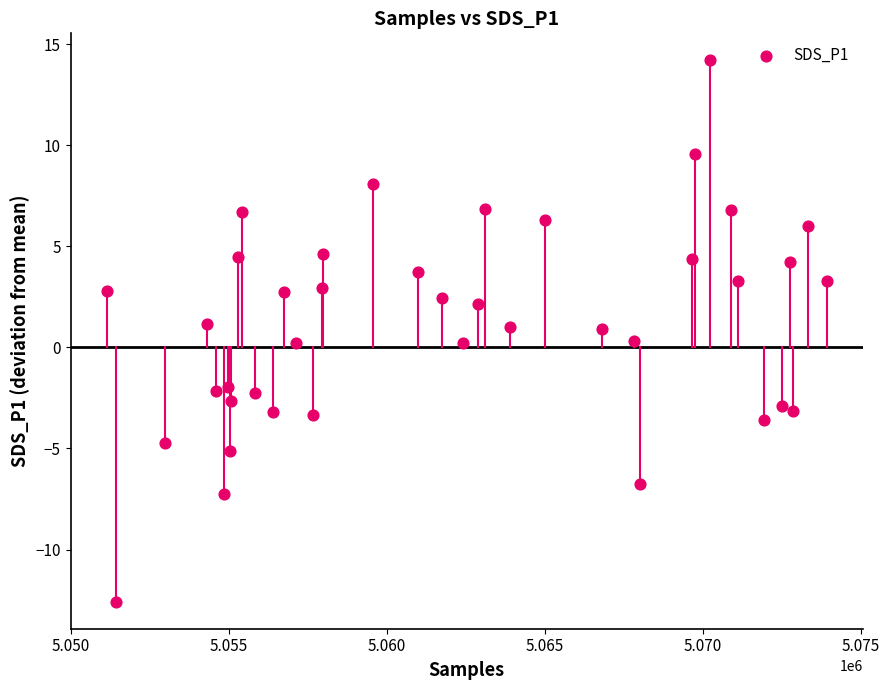

What is the range of Y values (max minus min)?

26.8